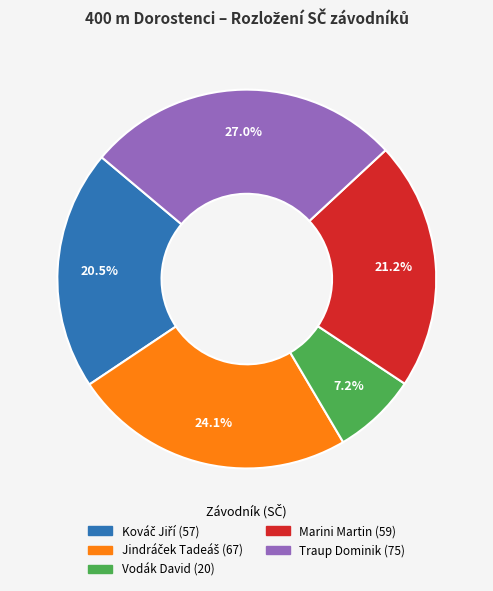

How many slices are in this pie chart?

5